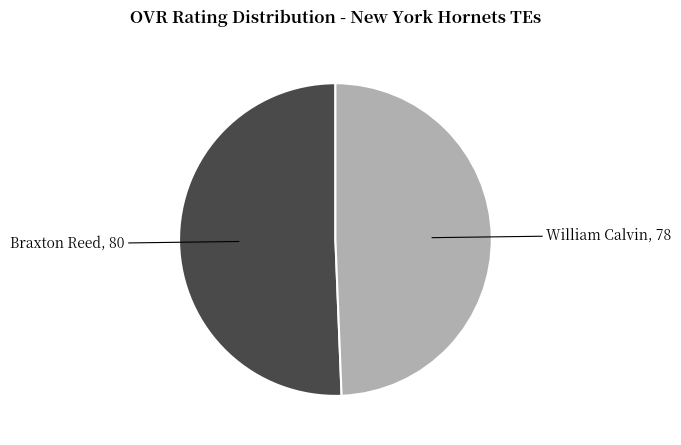

What is the smallest slice in the pie chart?

William Calvin